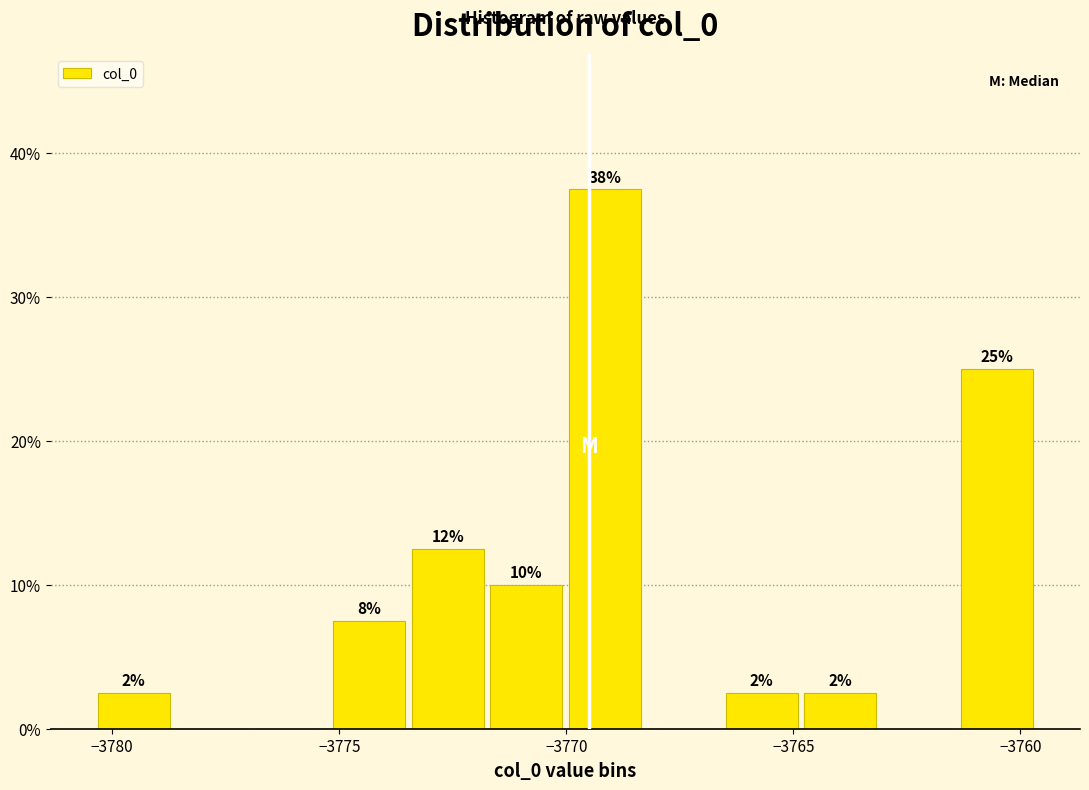

Around what value on the x-axis is the tallest bar? Give the approximate position of its centre, as read against the axis.

-3769.0